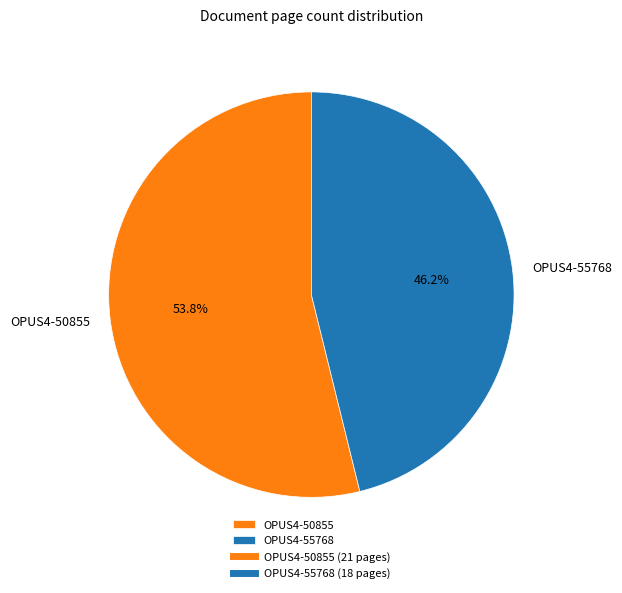

Is the sum of OPUS4-55768 and OPUS4-50855 greater than half?

Yes